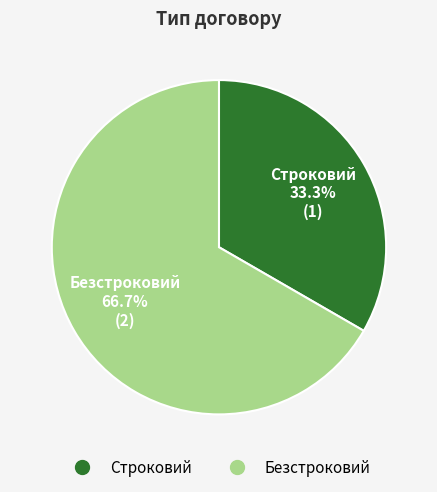

Do Безстроковий and Строковий together represent more than half of the pie?

Yes